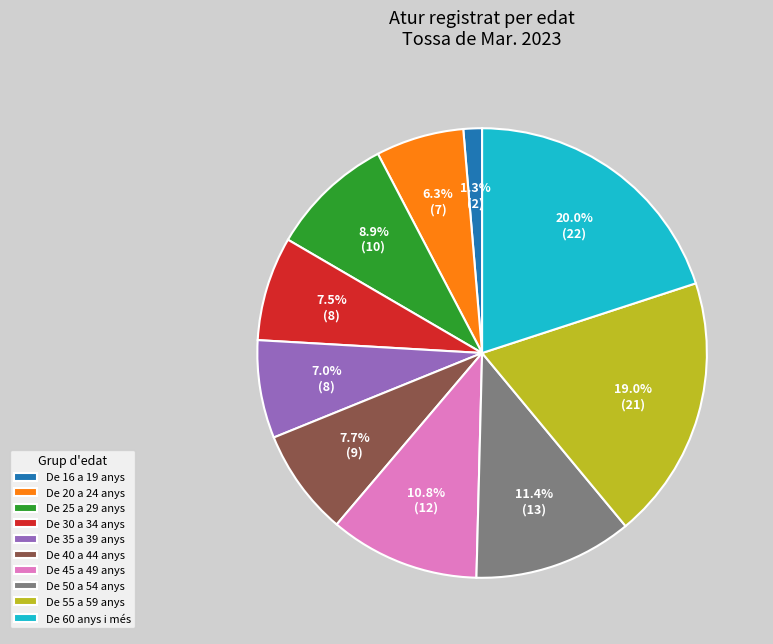

To the nearest percent, what is the difference between the largest and smallest slice percentages?

19%